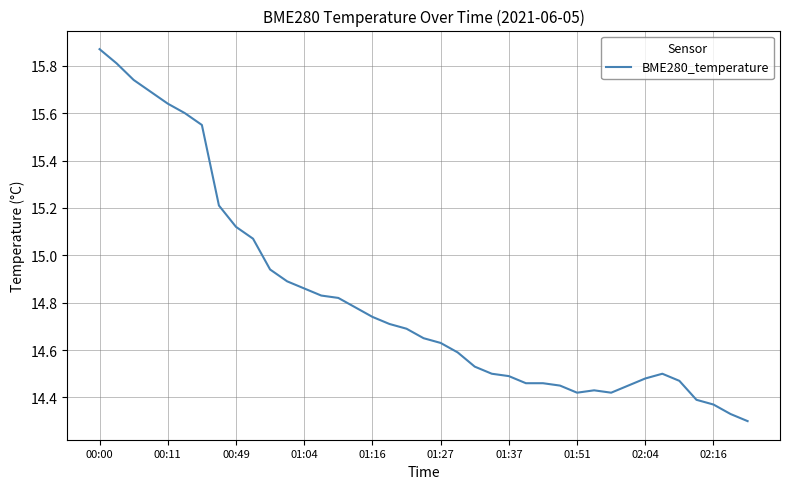

Where is the first local maximum?

29